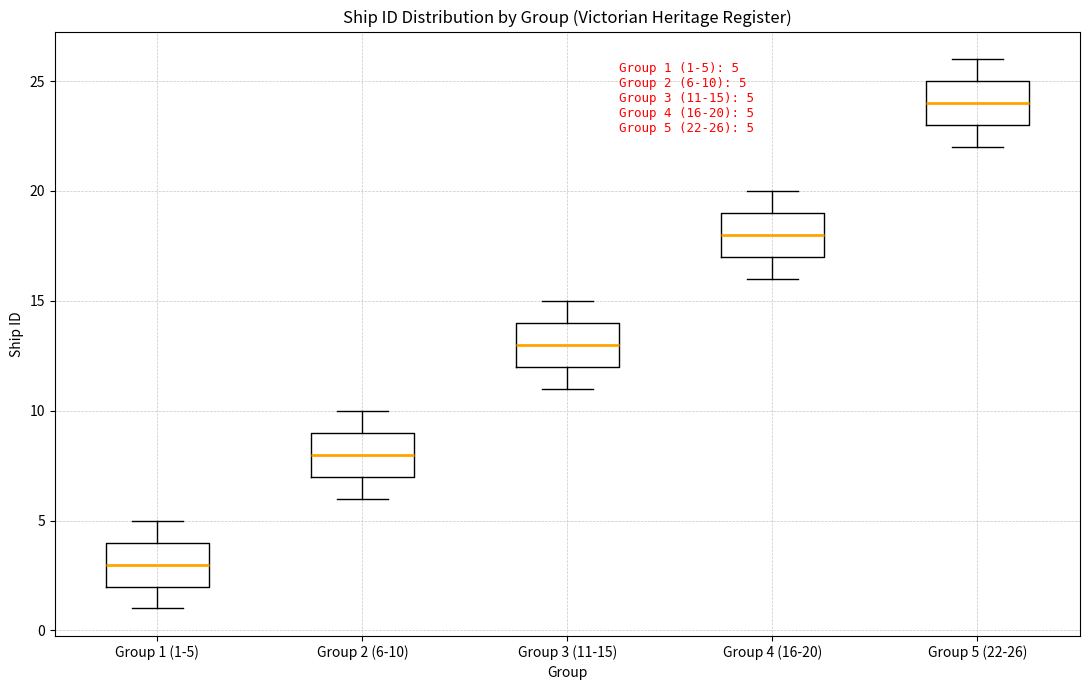

Which box has the highest median line?

Group 5 (22-26)